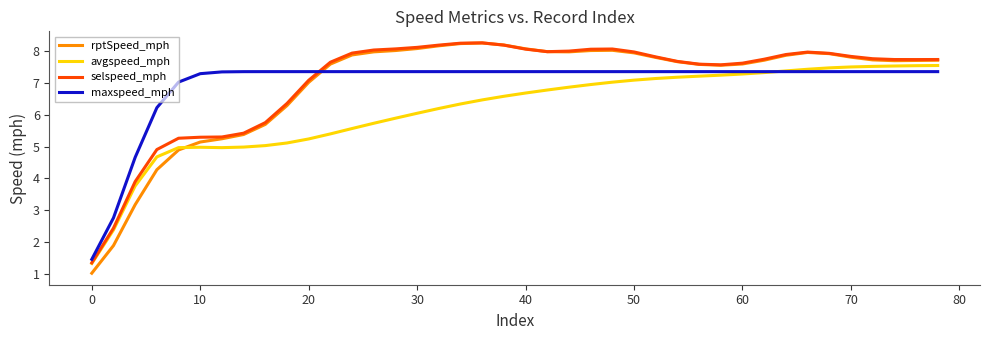

Does the chart have visible grid lines?

No